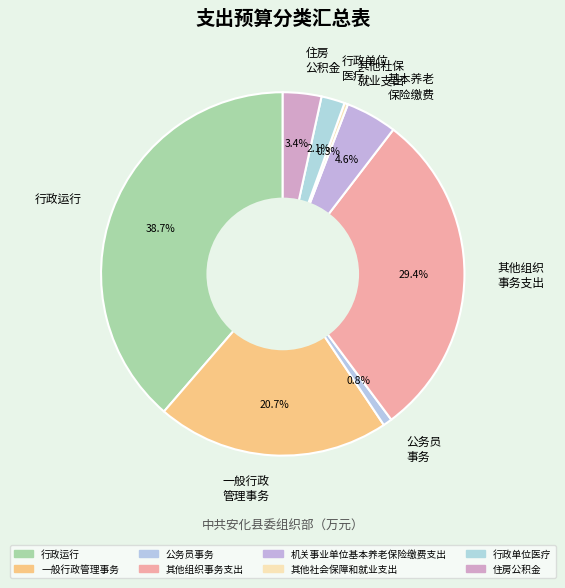

How many segments does this pie chart have?

8